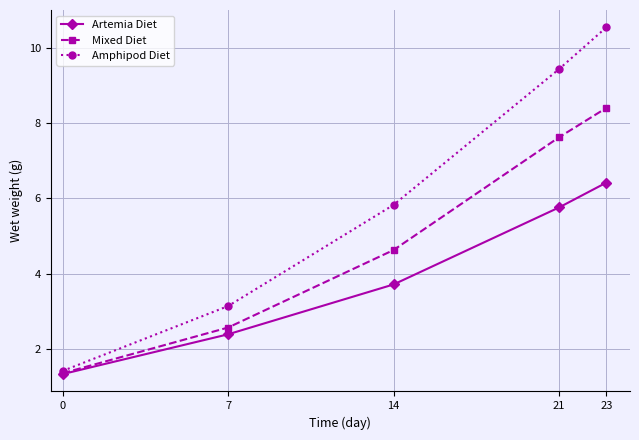

Rank the categories by Amphipod Diet value from lowest to highest.

0, 7, 14, 21, 23